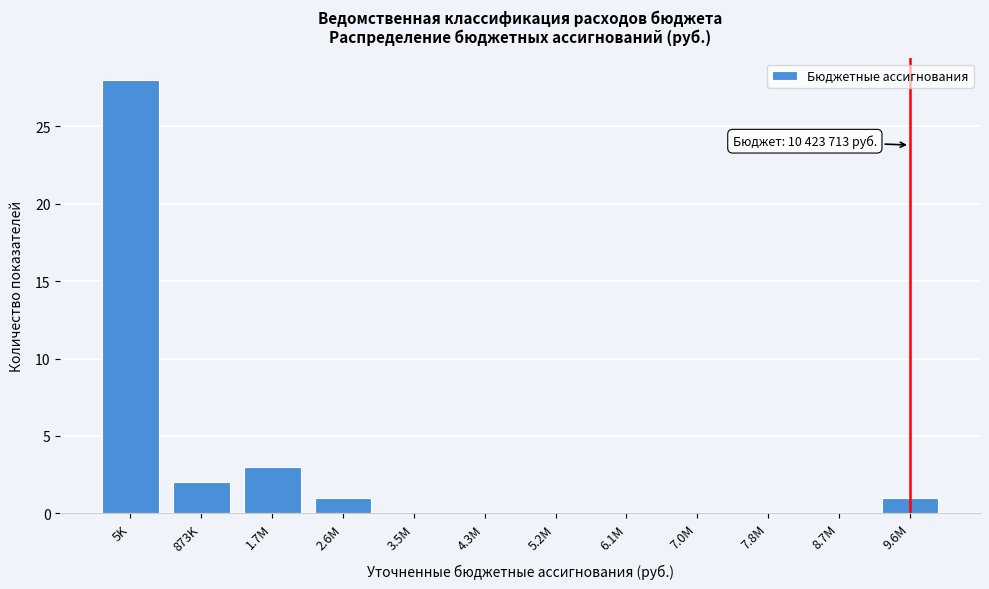

Reading right to left, what are all the values shown in this chart?

9.6M=1	8.7M=0	7.8M=0	7.0M=0	6.1M=0	5.2M=0	4.3M=0	3.5M=0	2.6M=1	1.7M=3	873K=2	5K=28